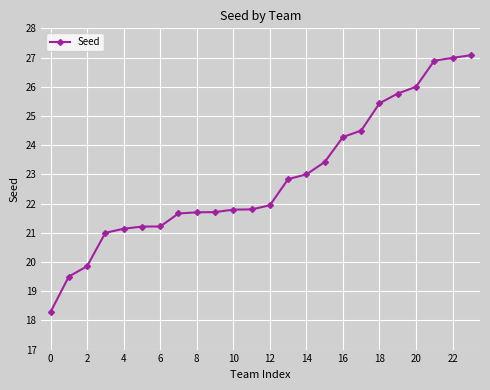

What is the value of the 3rd point from the left?

19.9